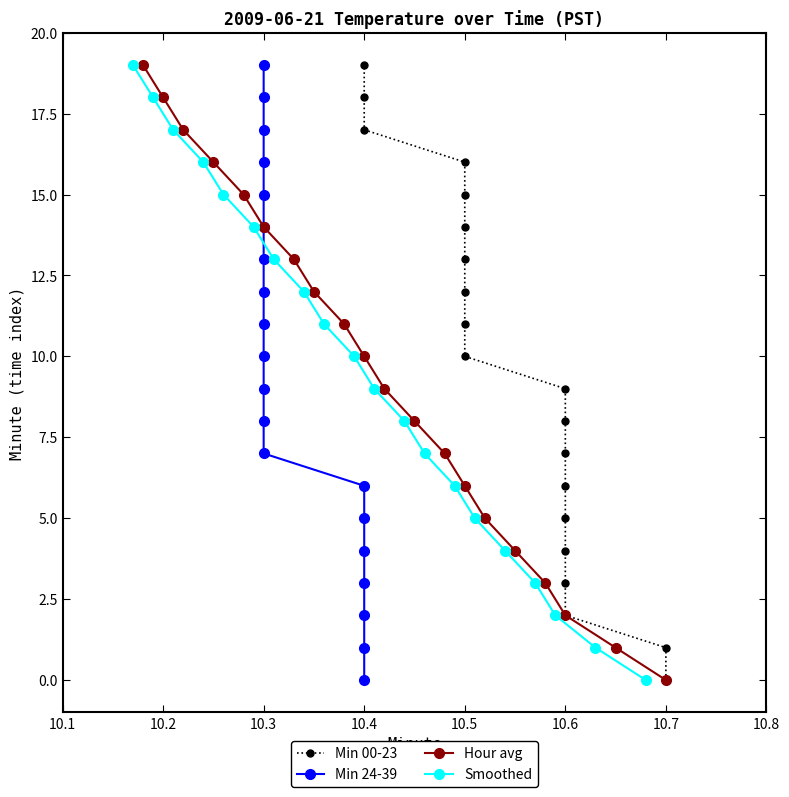

What is the highest value of the Hour avg series?

19